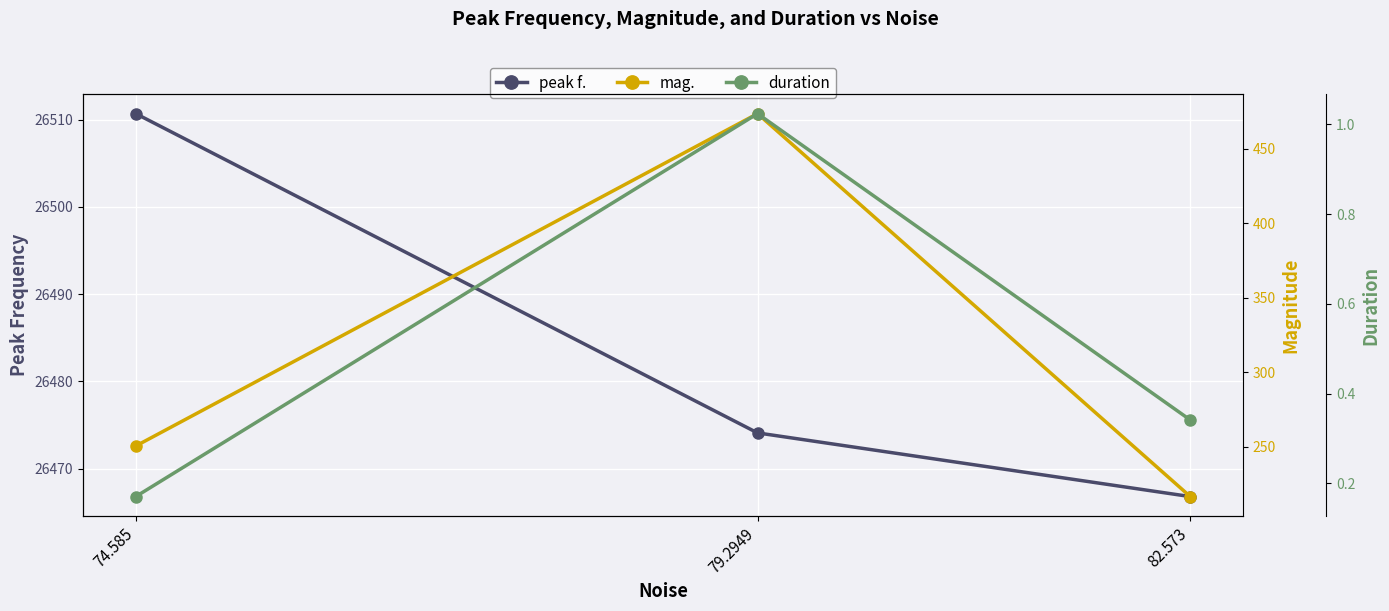

Which series has the largest total across all categories?

peak f.